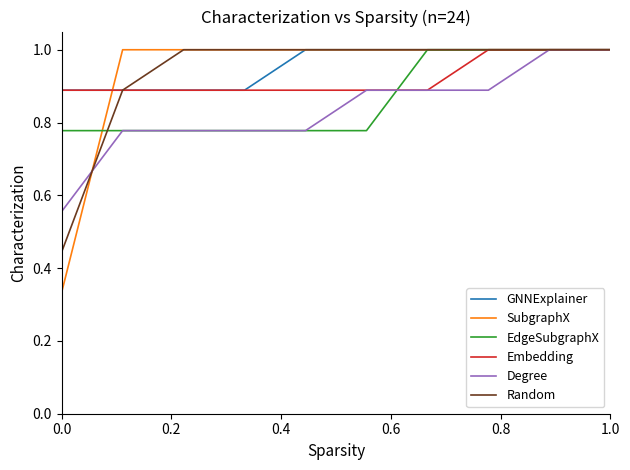

Which series has the widest spread of values?

SubgraphX